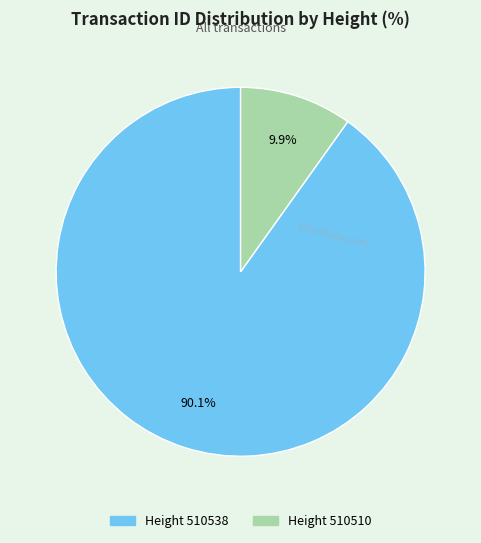

Is there any slice that represents more than half of the pie?

Yes